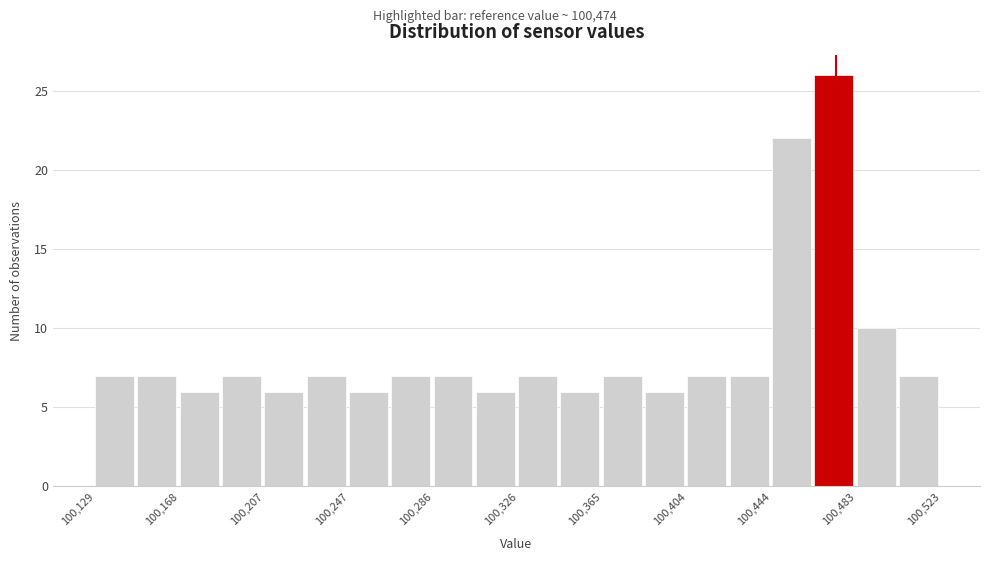

Around what value on the x-axis is the tallest bar? Give the approximate position of its centre, as read against the axis.

100475